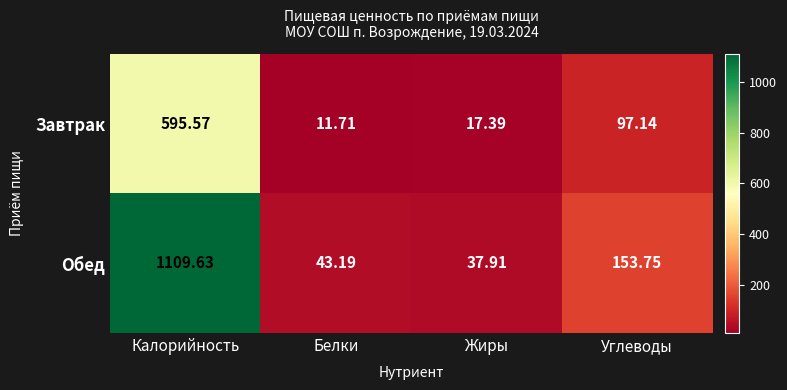

Which category has the highest value across all series?

Калорийность